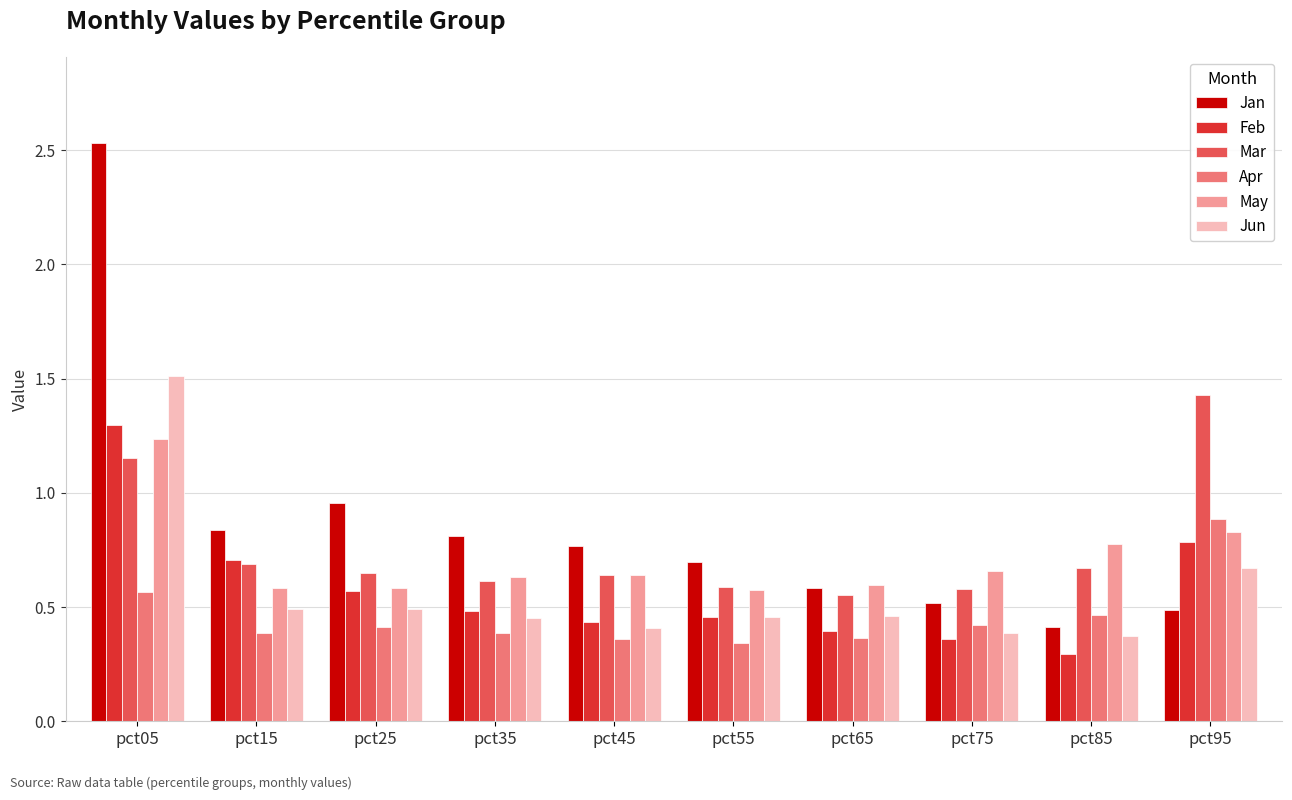

Between pct15 and pct45, which series saw the biggest shift?

Feb